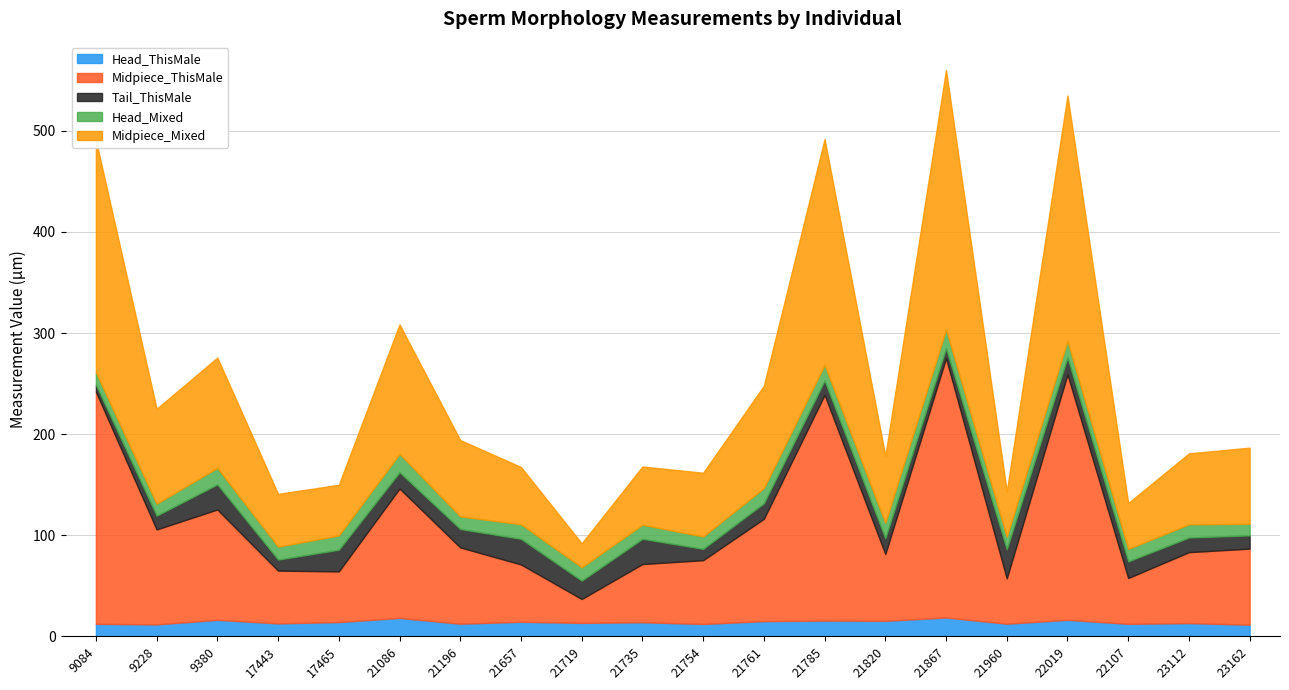

Which series has the widest spread of values?

Midpiece_ThisMale